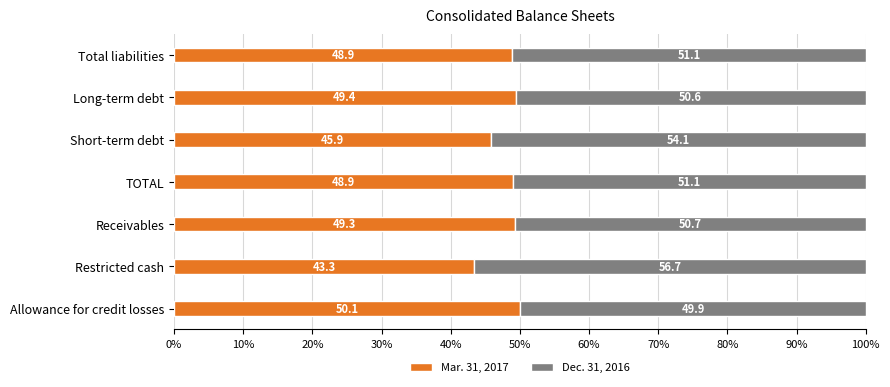

What is the minimum value for Mar. 31, 2017?

43.3